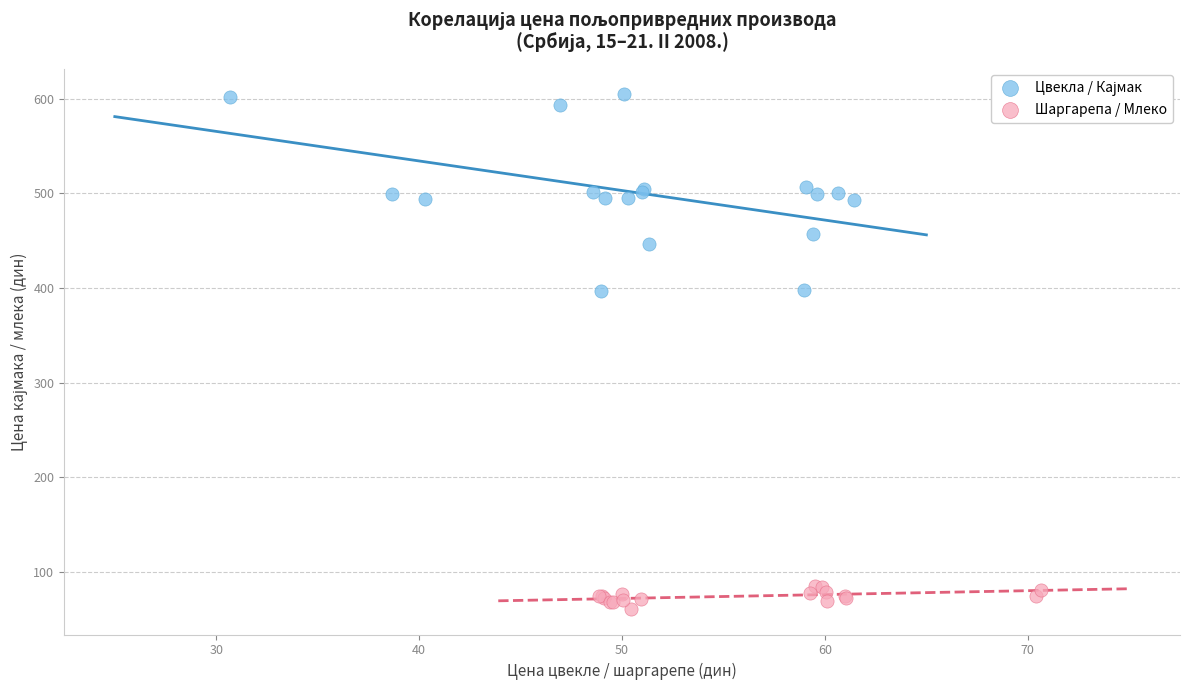

Which series reaches the minimum Y coordinate?

Шаргарепа / Млеко